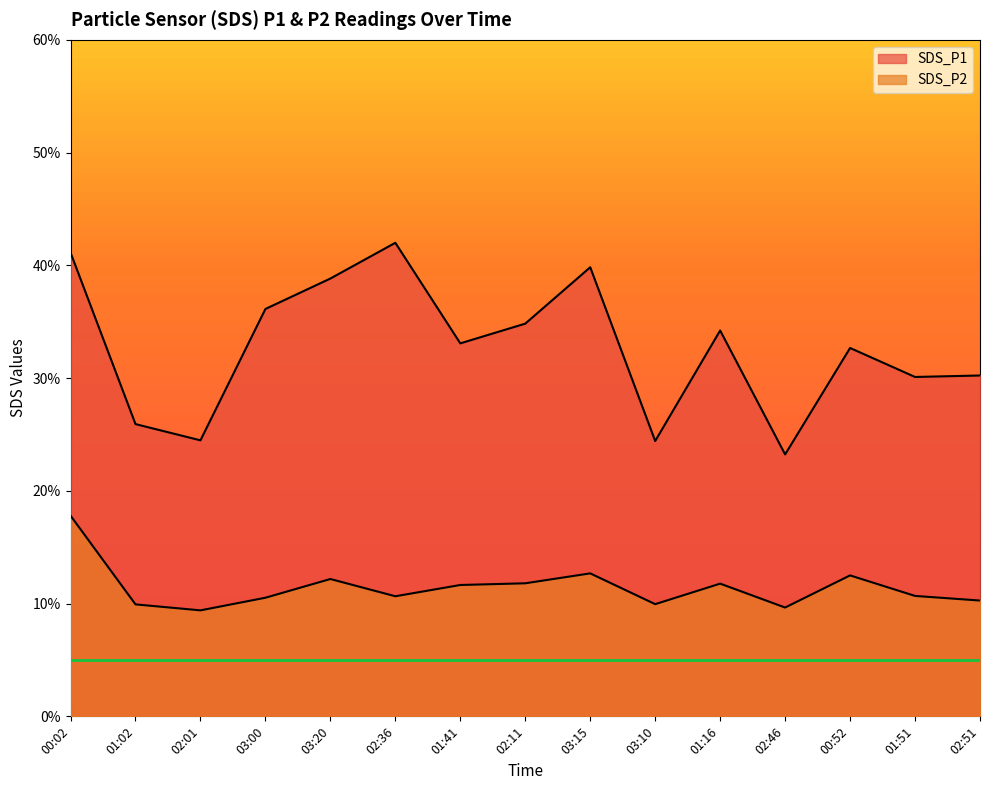

Reading right to left, list all the values displayed in this chart.

SDS_P1: 30.2	30.1	32.7	23.2	34.2	24.4	39.8	34.8	33.1	42.0	38.8	36.1	24.5	25.9	41.1
SDS_P2: 10.3	10.7	12.5	9.7	11.8	9.9	12.7	11.8	11.7	10.7	12.2	10.5	9.4	9.9	17.8